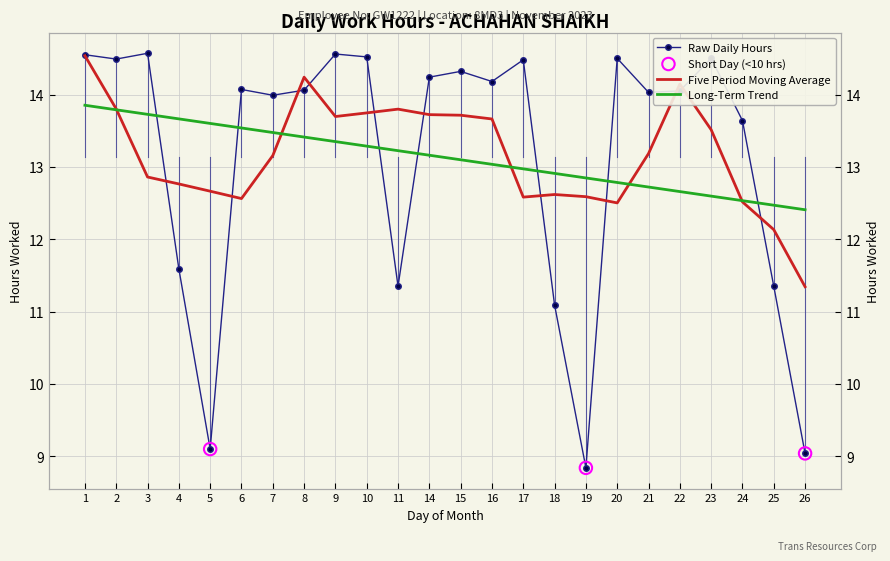

Which has a higher value, 1 or 25?

1